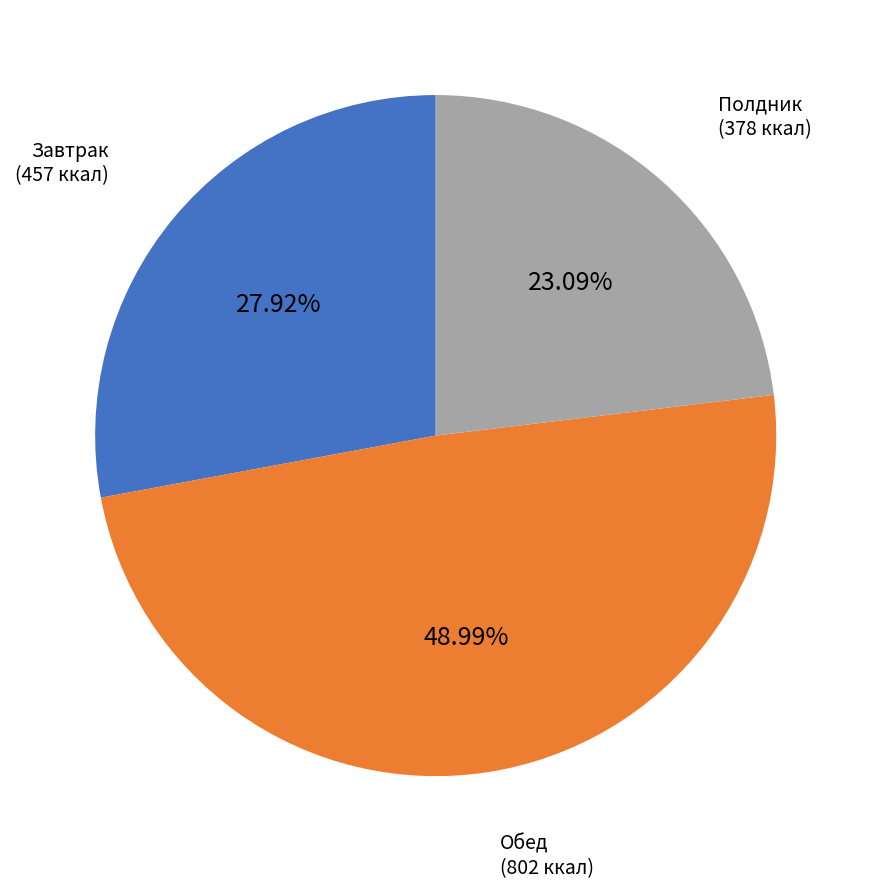

Combined, do Обед (802 ккал) and Завтрак (457 ккал) account for over 50%?

Yes